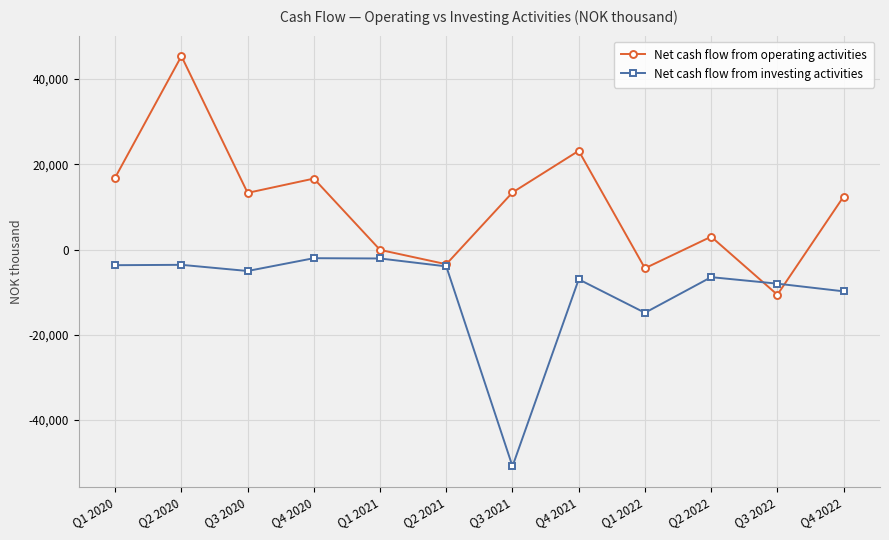

Rank the series by their average value, from highest to lowest.

Net cash flow from operating activities, Net cash flow from investing activities